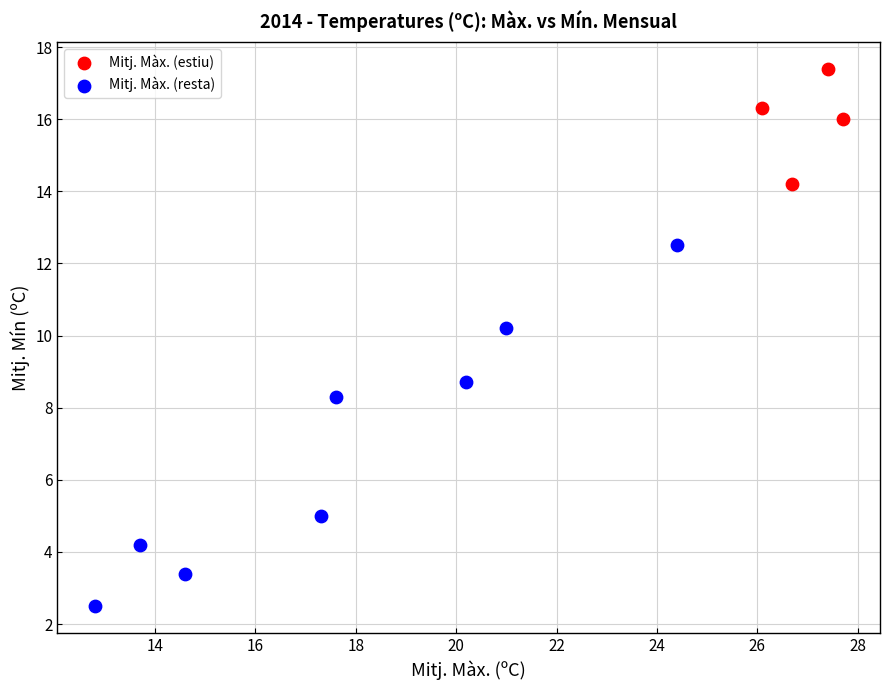

Which series contains the highest Y value?

Mitj. Màx. (estiu)